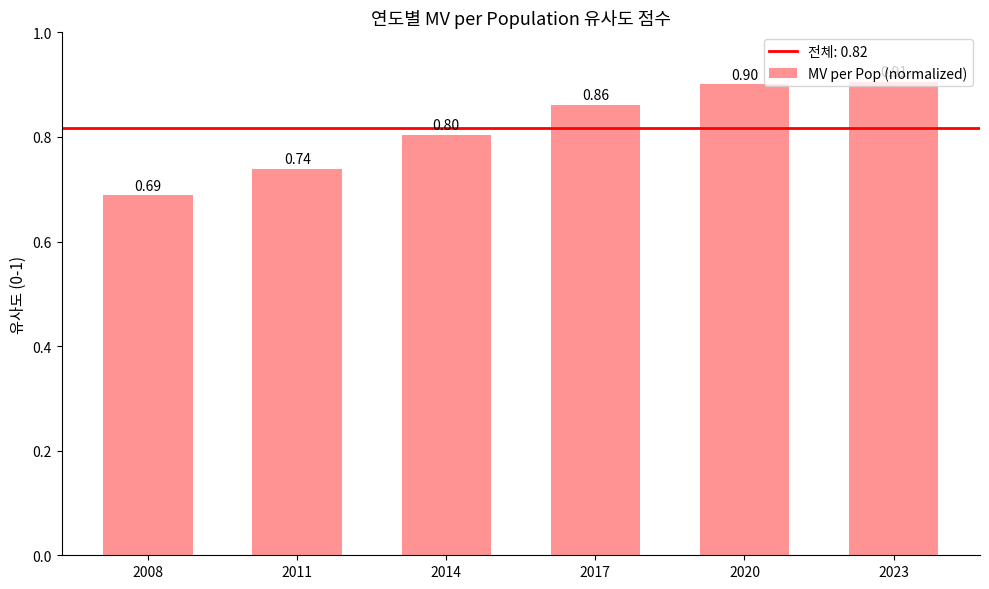

What is the average value?

0.8